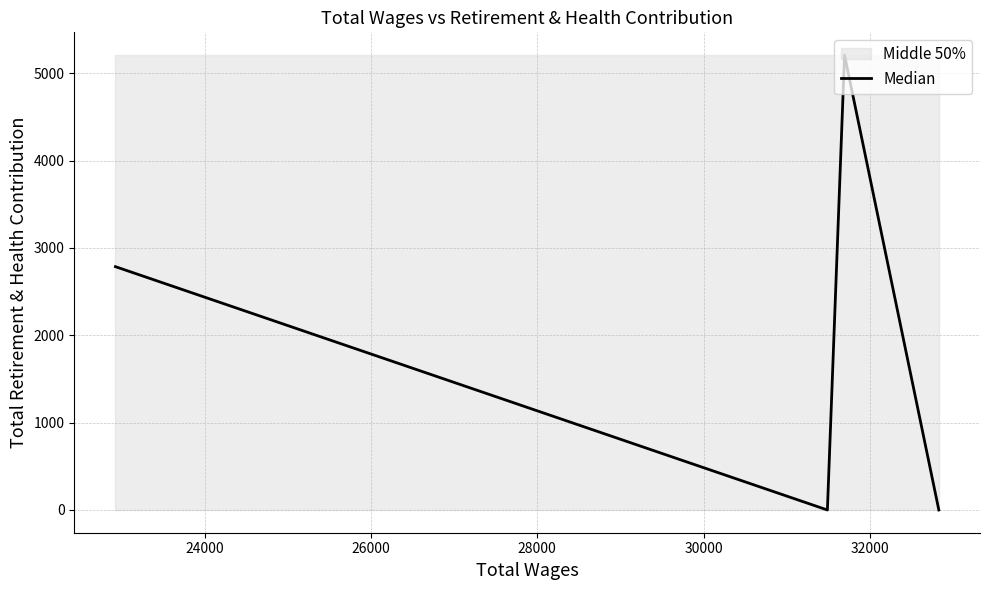

True or false: Median has more than 0 points higher than both neighbors.

True